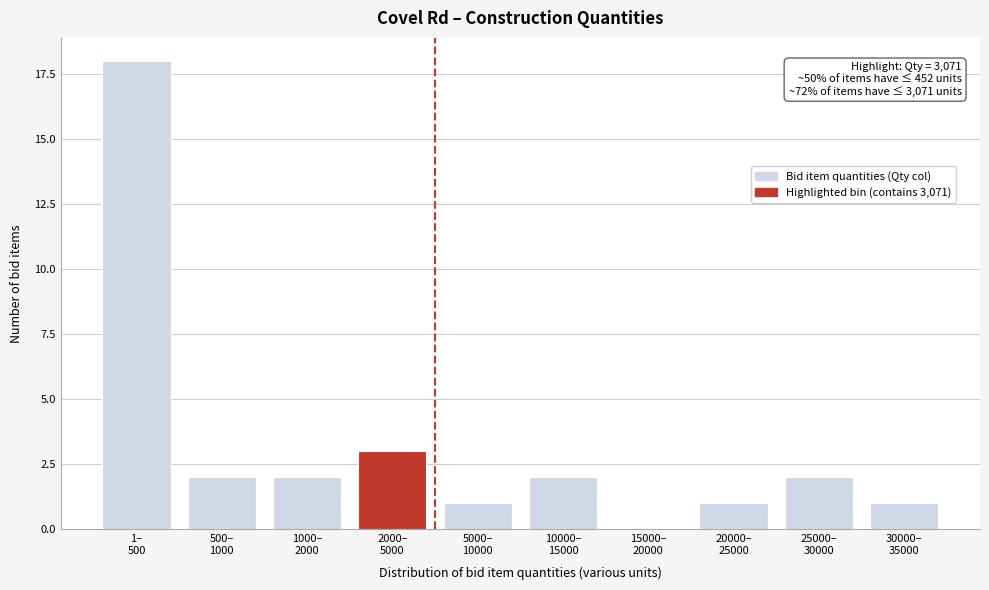

What is the greatest value displayed?

18